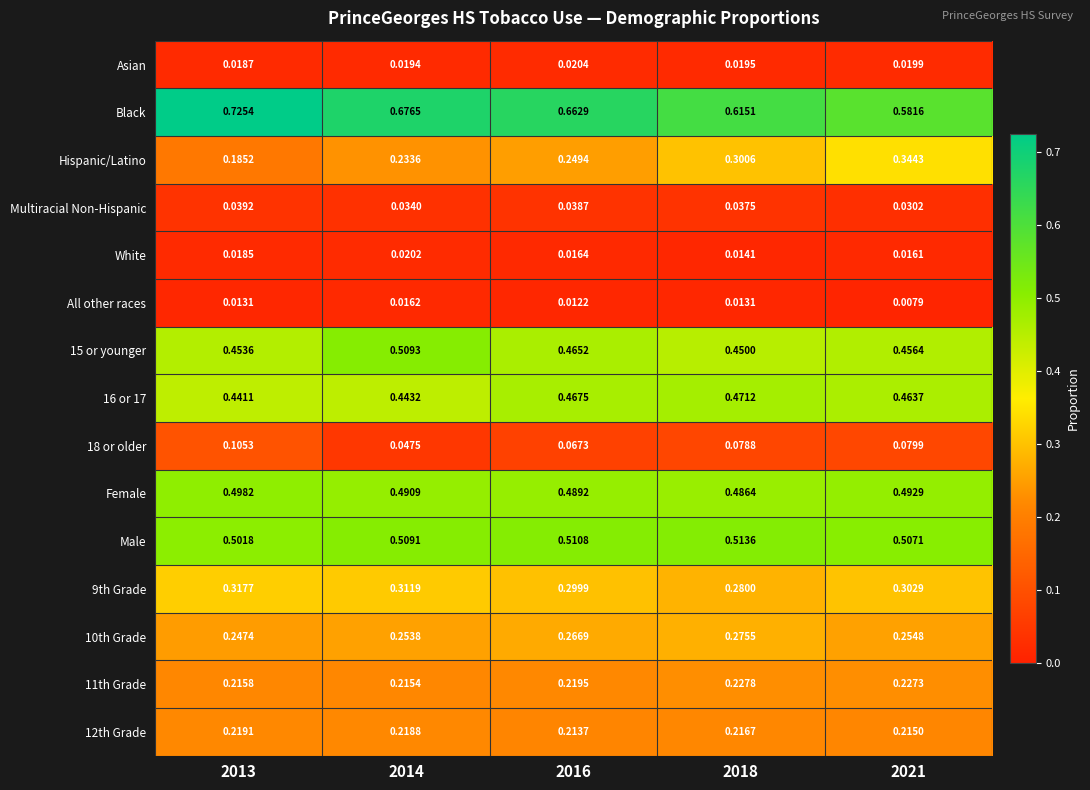

Which series has the largest total across all categories?

Black